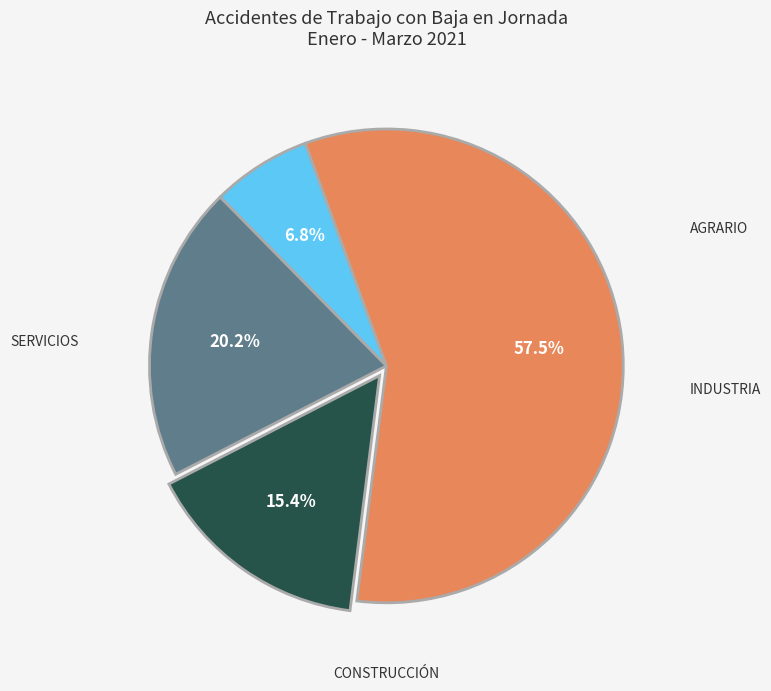

How many segments does this pie chart have?

4